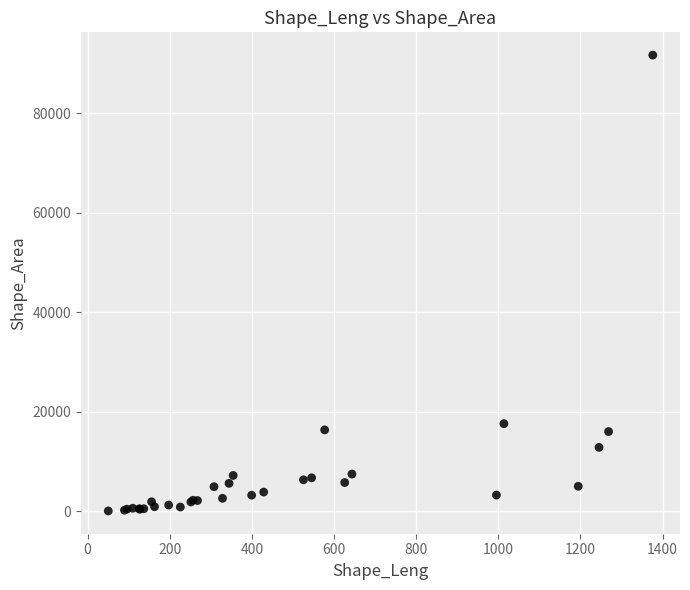

What Y value in the scatter plot is closest to 45875?

17612.7